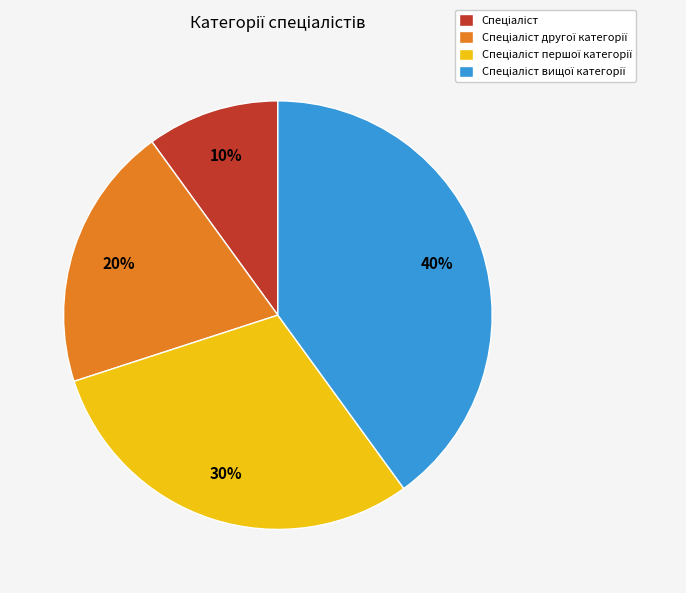

To the nearest percent, what is the average slice percentage?

25%